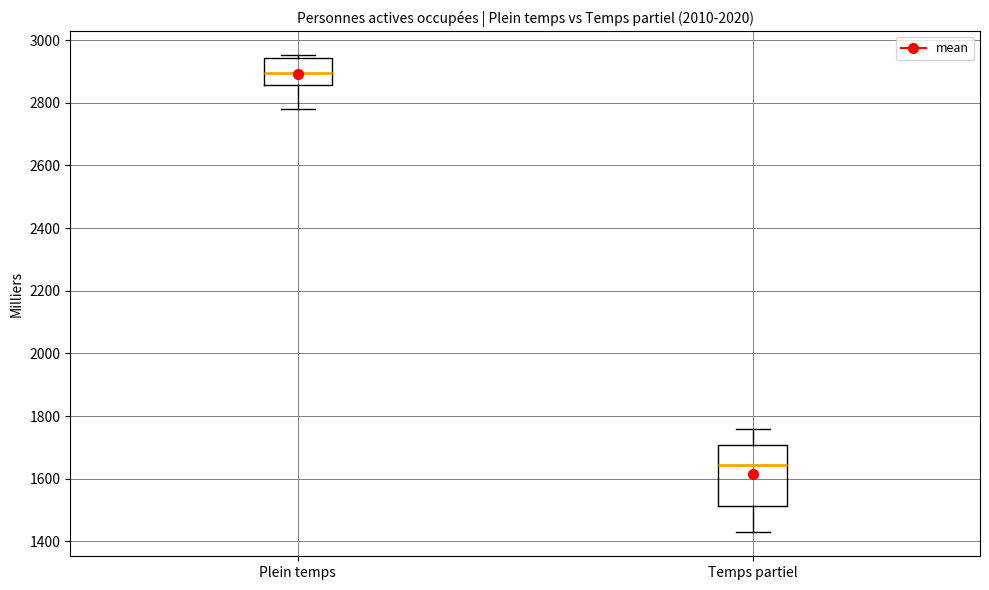

Which box is the tallest, from its lower edge to its upper edge?

Temps partiel